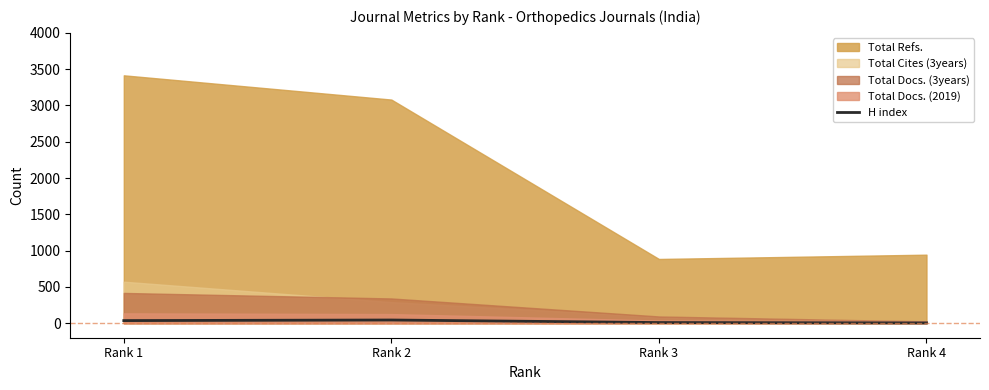

Does the chart display data point markers on the line(s)?

No